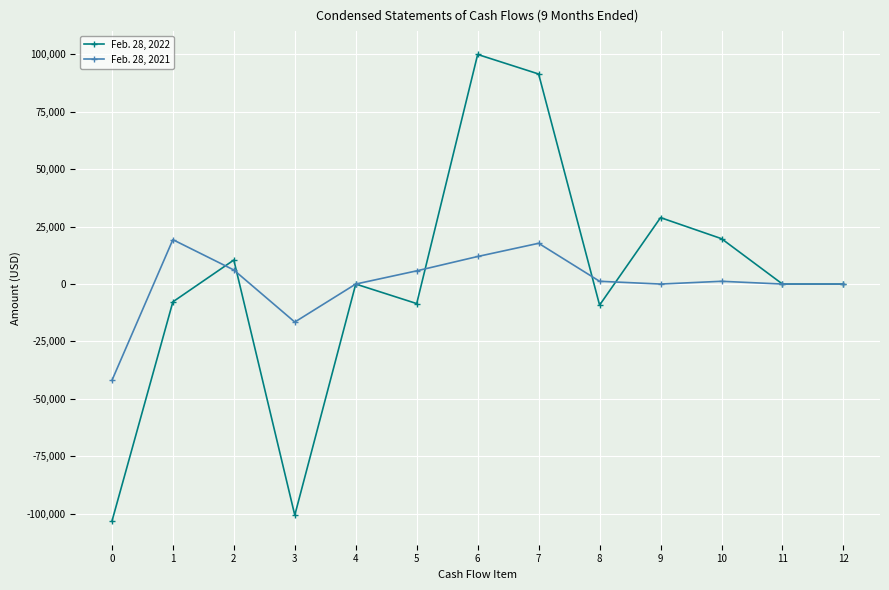

How many series are shown in this chart?

2